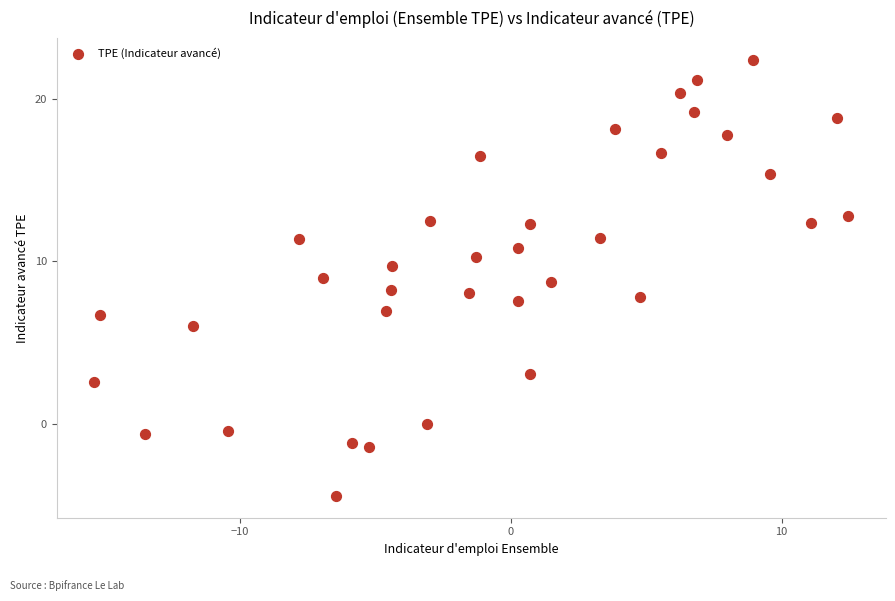

What is the range of Y values (max minus min)?

26.9